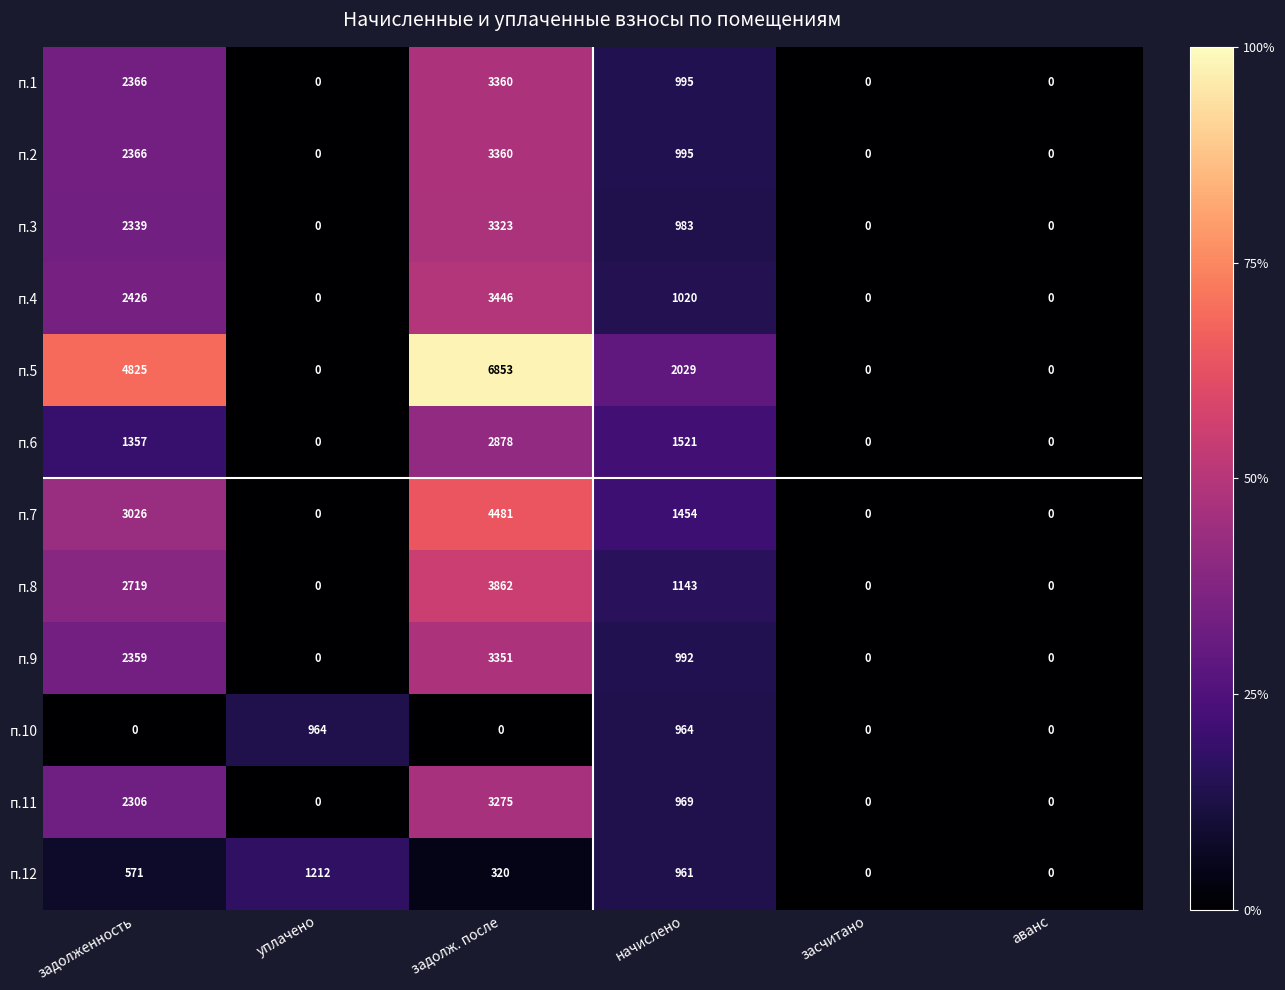

Between уплачено and аванс, which series saw the biggest shift?

п.12